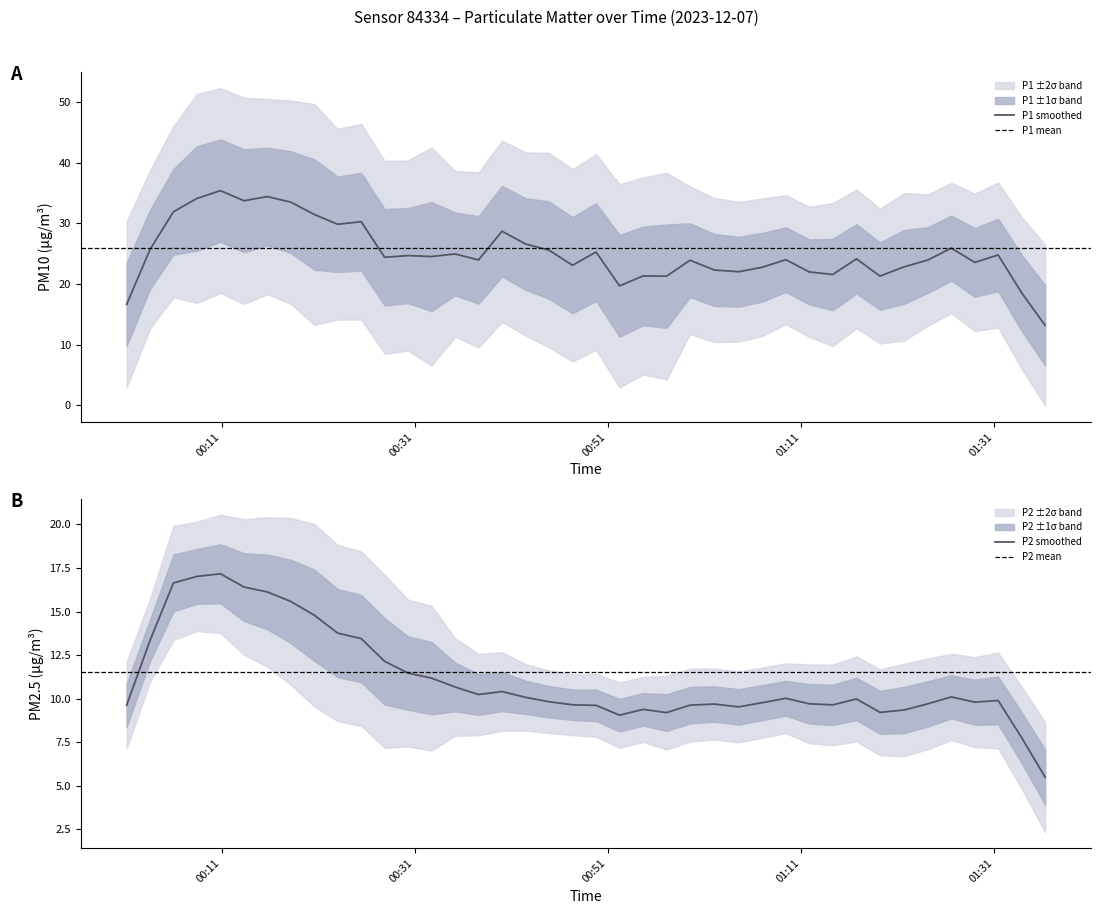

List the labels in order of P2 value, largest first.

3, 6, 8, 2, 1, 4, 5, 0, 9, 7, 11, 10, 12, 18, 29, 36, 37, 26, 15, 13, 35, 14, 24, 30, 16, 20, 33, 27, 31, 17, 32, 22, 21, 23, 25, 19, 38, 39, 28, 34